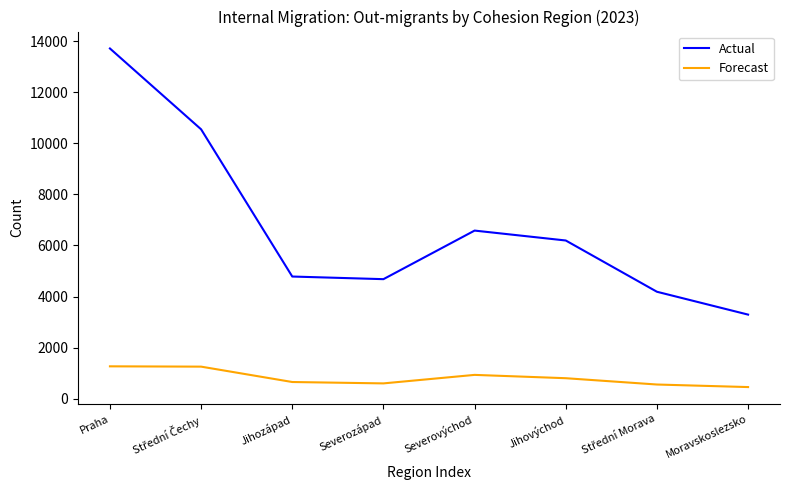

The value of Actual at Praha is 23095. True or false?

False